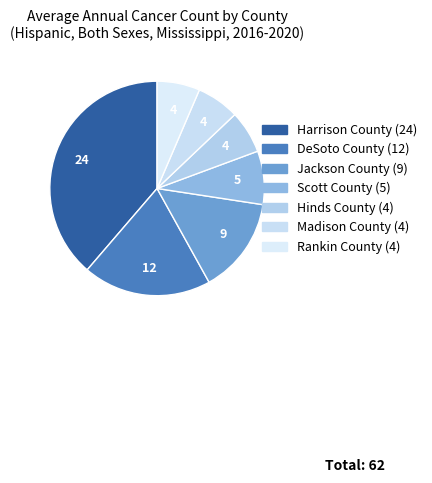

Which has a higher value, Madison County or DeSoto County?

DeSoto County